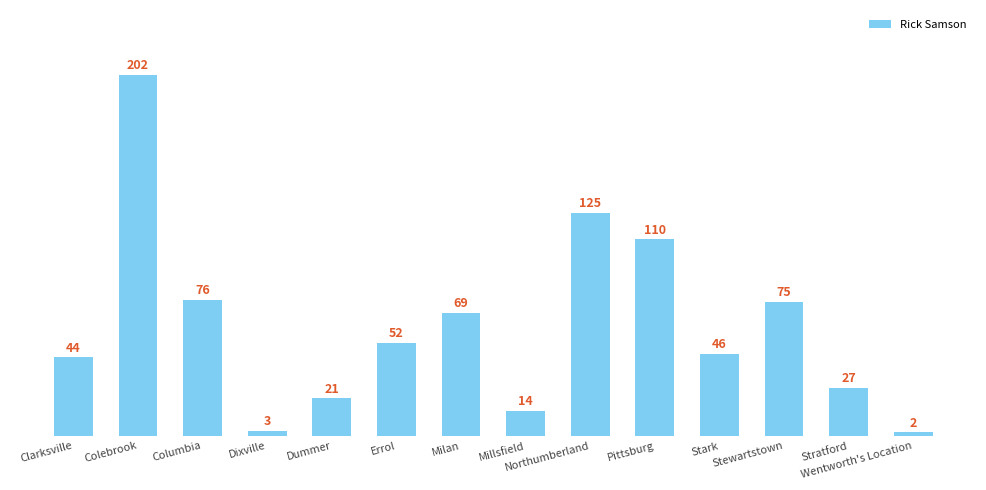

What is the value of the 4th bar from the left?

3